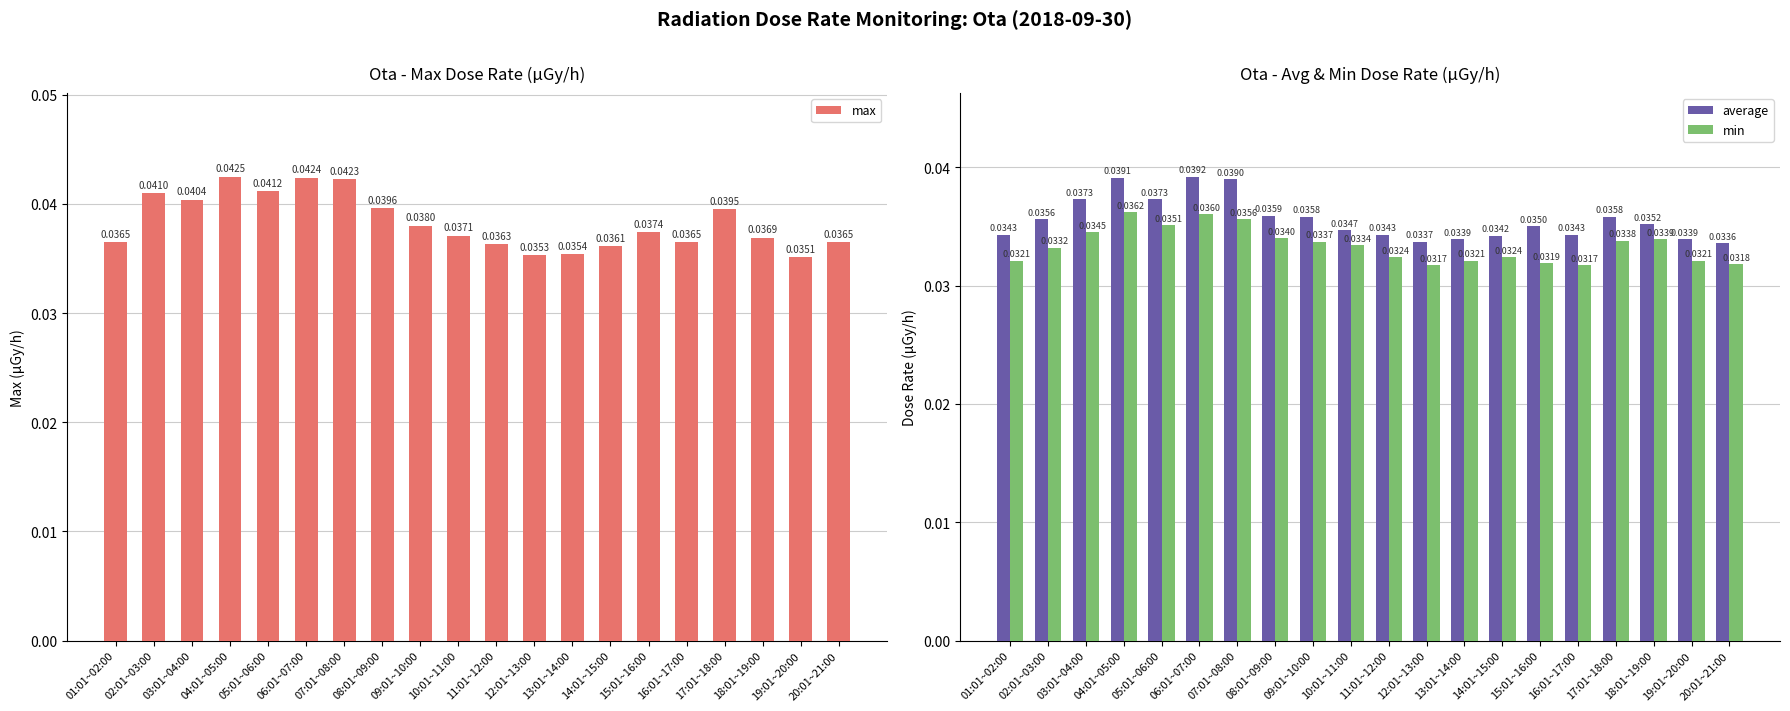

At how many categories does at least one series exceed 0?

20